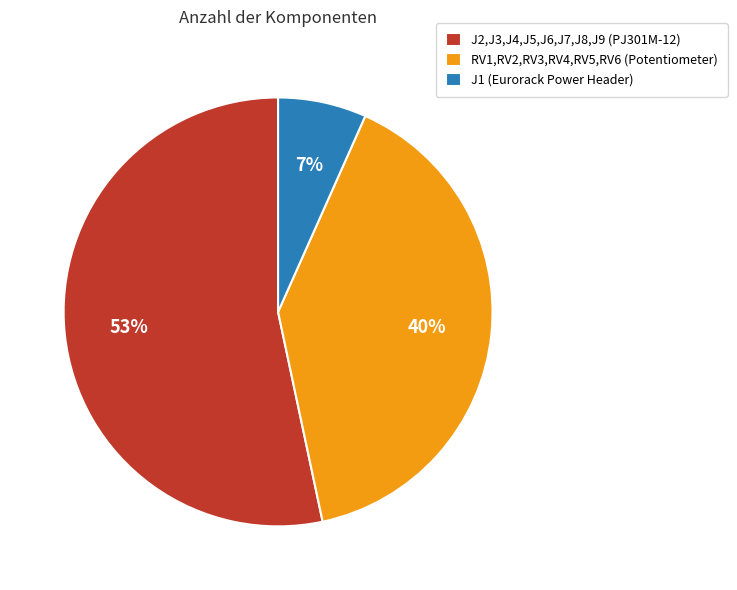

How many segments does this pie chart have?

3